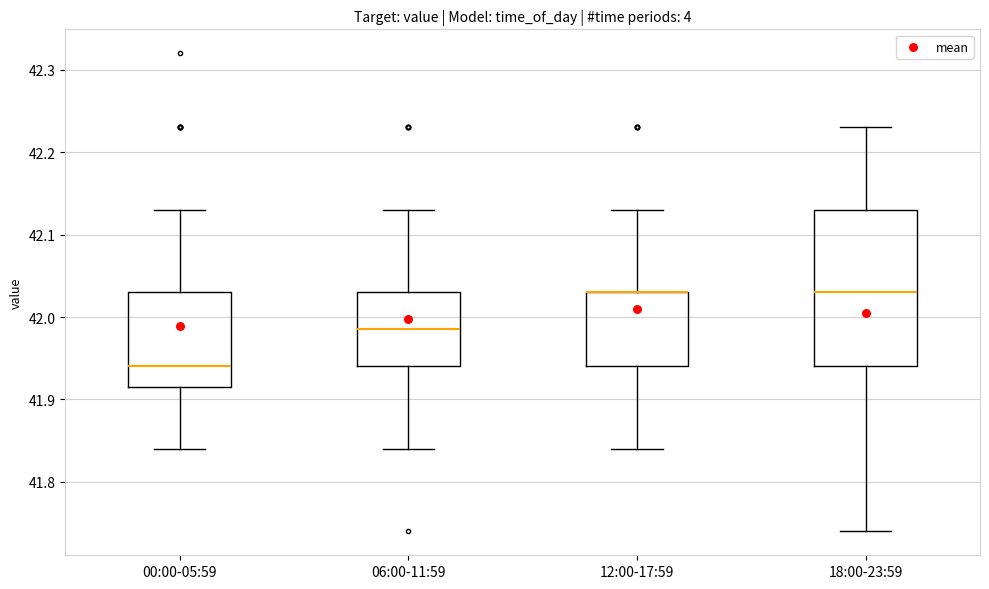

Which box is the tallest, from its lower edge to its upper edge?

18:00-23:59